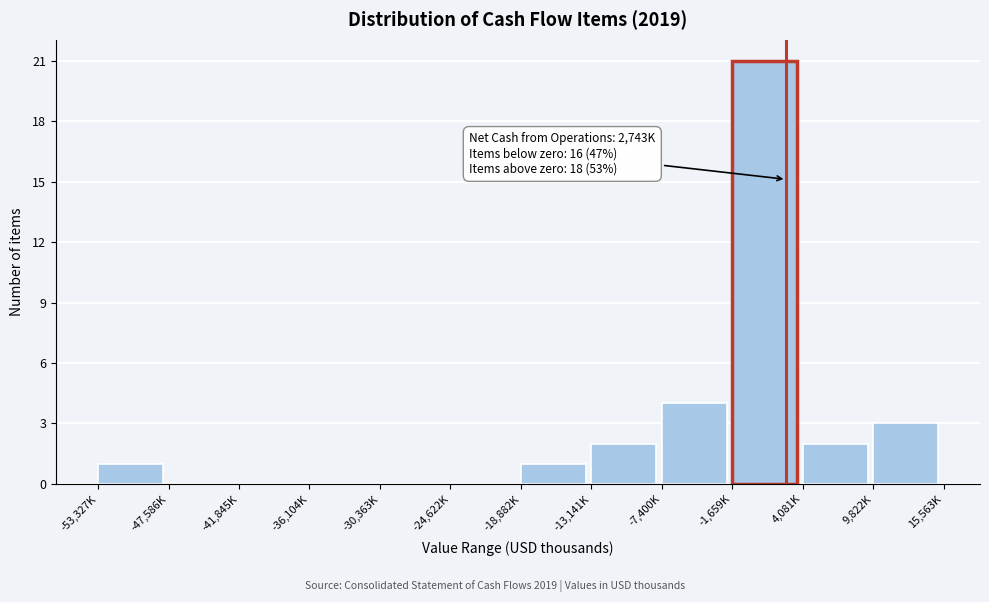

Reading left to right, transcribe all the data shown in this chart.

-53,327K=1	-47,586K=0	-41,845K=0	-36,104K=0	-30,363K=0	-24,622K=0	-18,882K=1	-13,141K=2	-7,400K=4	-1,659K=21	4,081K=2	9,822K=3